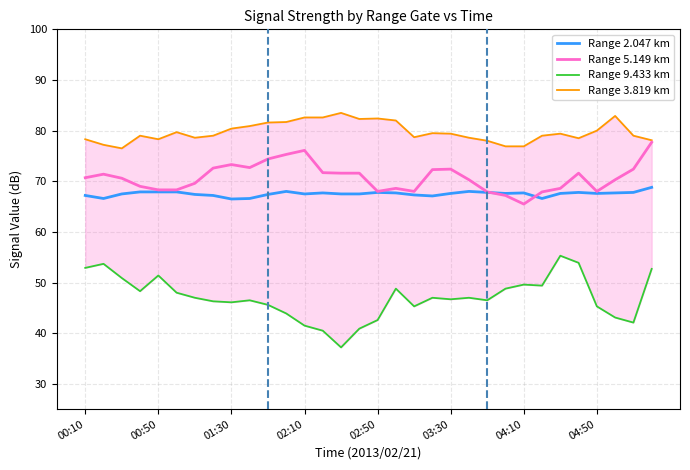

What is the total value across all series at 18?

259.3